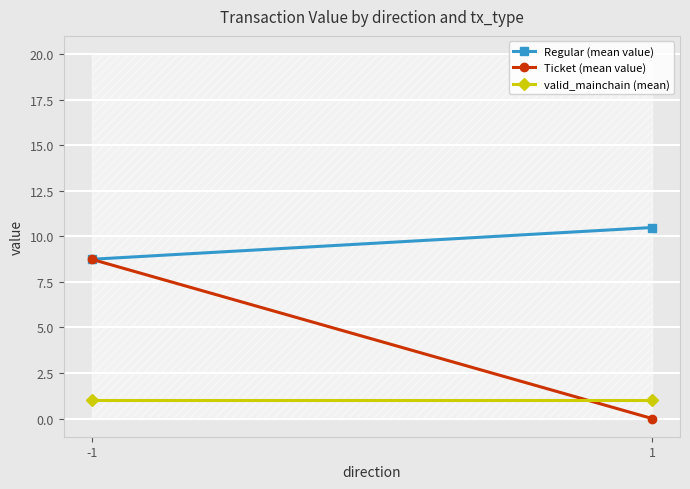

Count the number of data series in this chart.

3